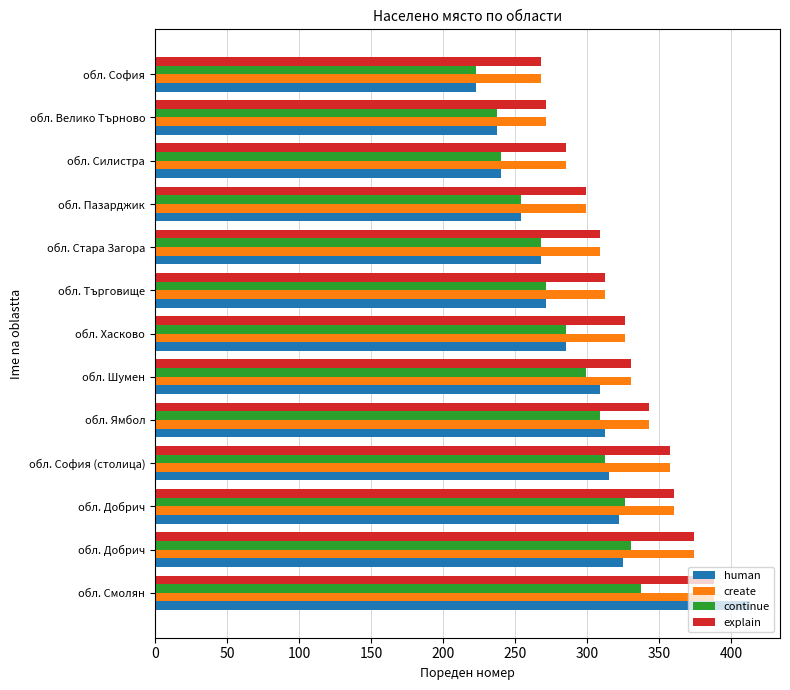

Reading right to left, what are all the values shown in this chart?

human: 223	237	240	254	268	271	285	309	312	315	322	325	413
create: 268	271	285	299	309	312	326	330	343	357	360	374	388
continue: 223	237	240	254	268	271	285	299	309	312	326	330	337
explain: 268	271	285	299	309	312	326	330	343	357	360	374	388